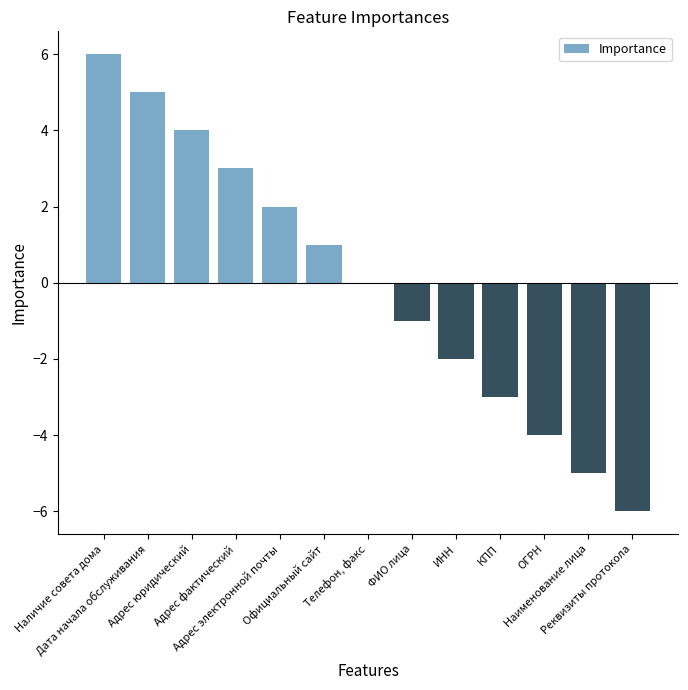

What is the maximum value shown in the chart?

6